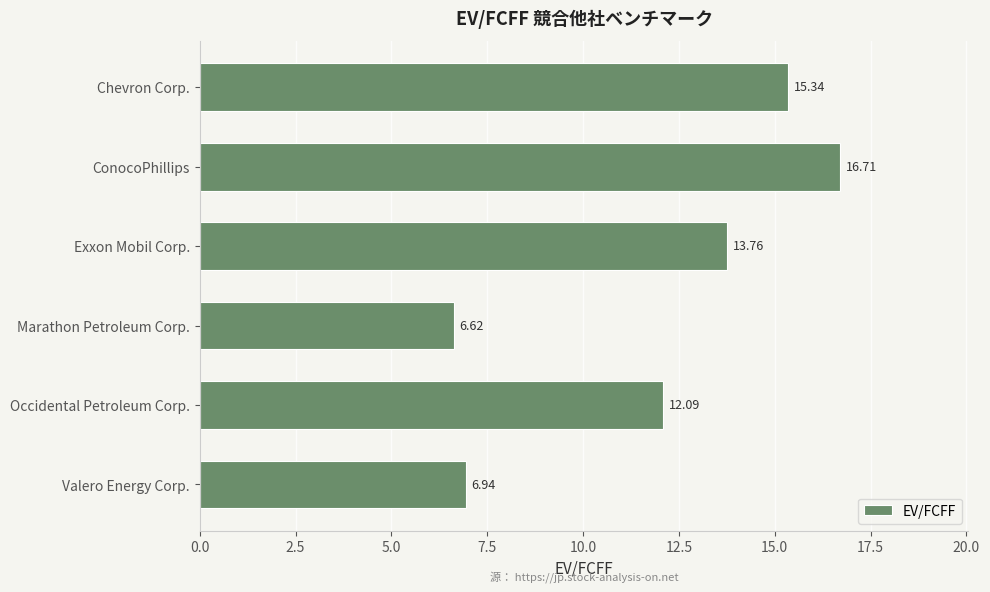

Which has a higher value, Occidental Petroleum Corp. or Chevron Corp.?

Chevron Corp.